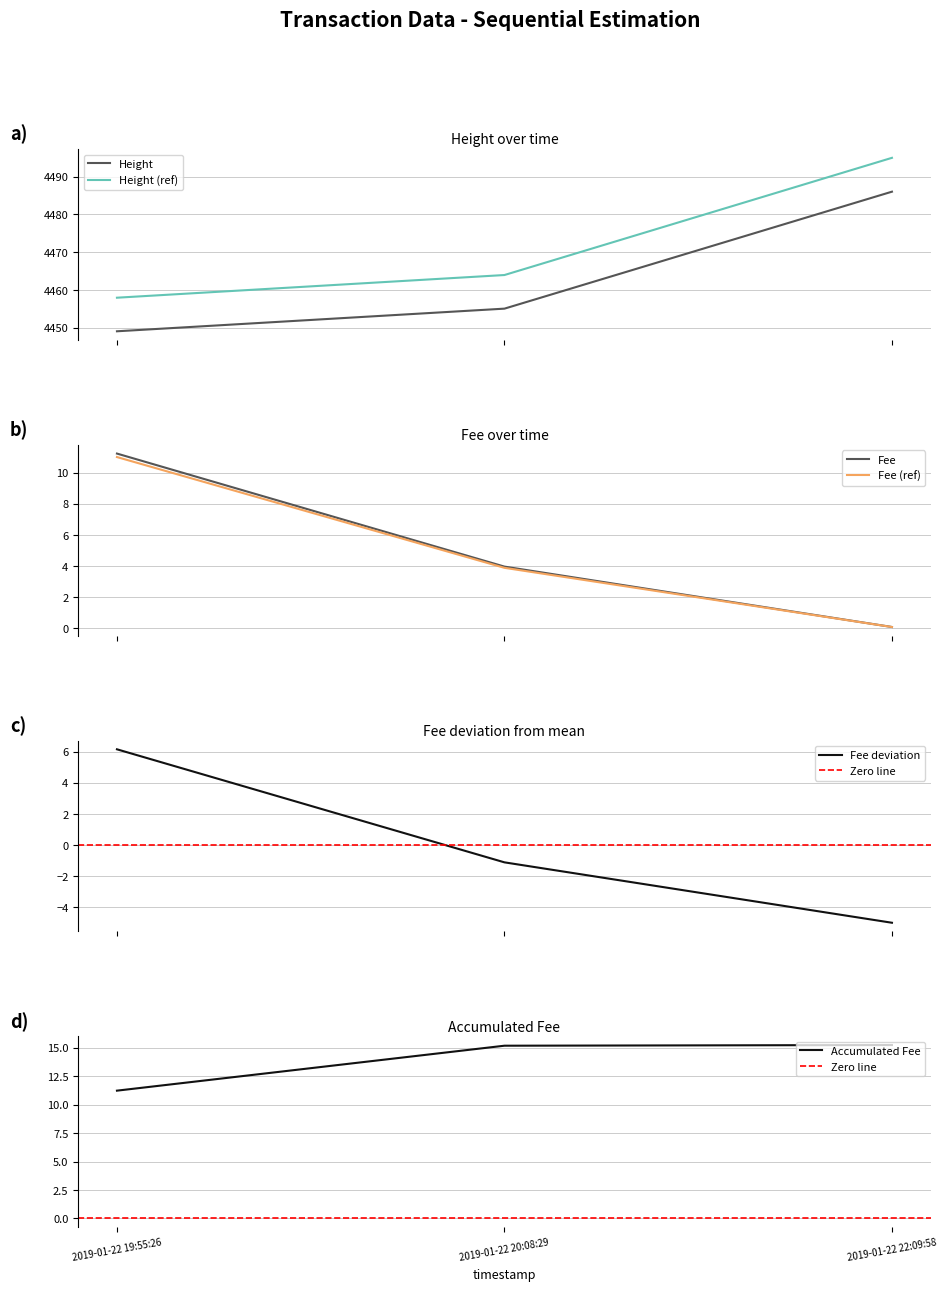

What is the highest value of the Height (ref) series?

4495.0